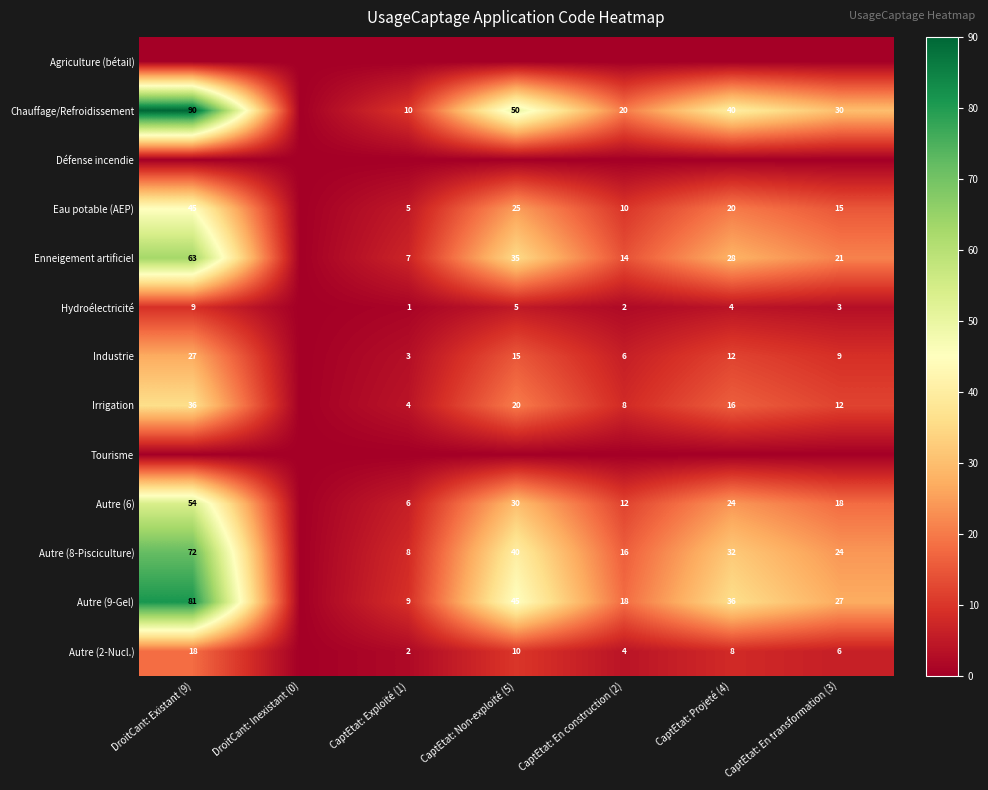

What is the difference between the Autre (8-Pisciculture) values at CaptEtat: Exploité (1) and DroitCant: Existant (9)?

64